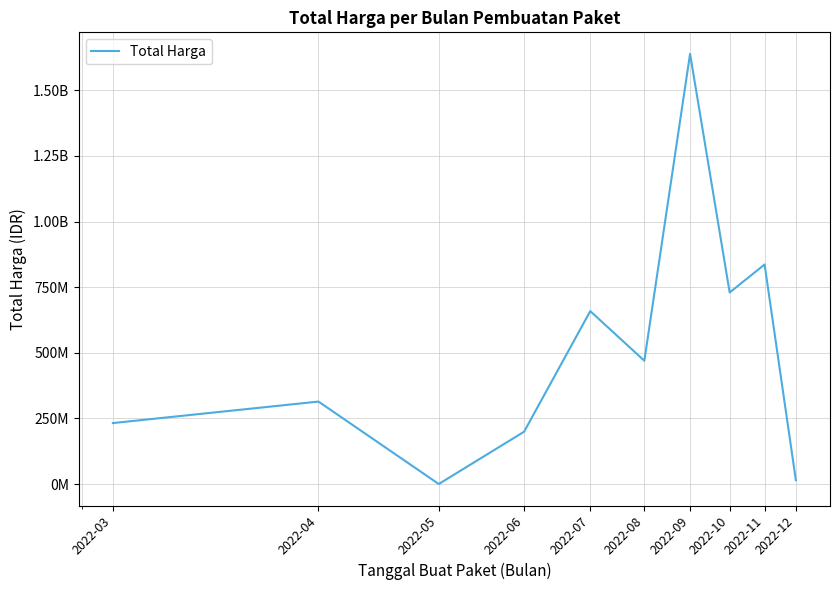

How many points are higher than both their immediate neighbors (excluding endpoints)?

4